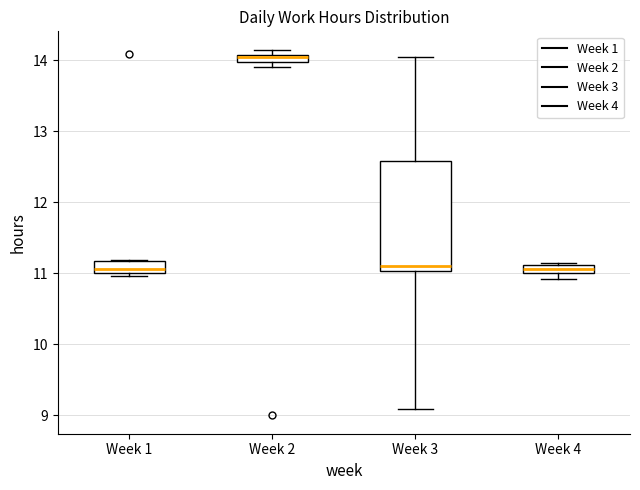

Where is the upper edge of the box for Week 2 on the y-axis? The values are not printed on the chart, so give them approximately, as read against the axis.

14.1